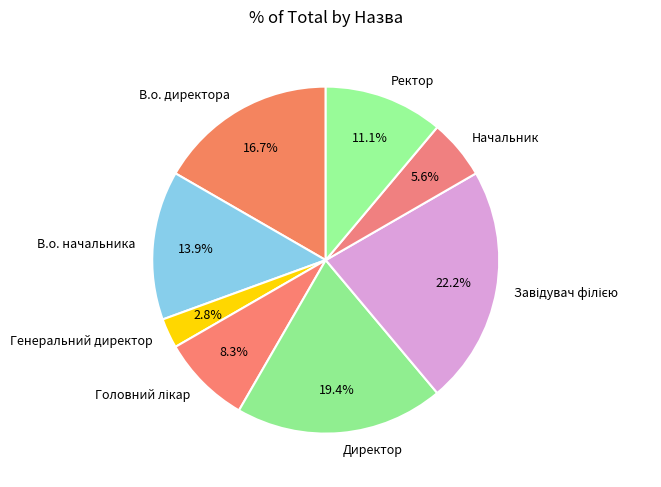

Approximately how many times larger is the value at Начальник compared to Генеральний директор?

2.0